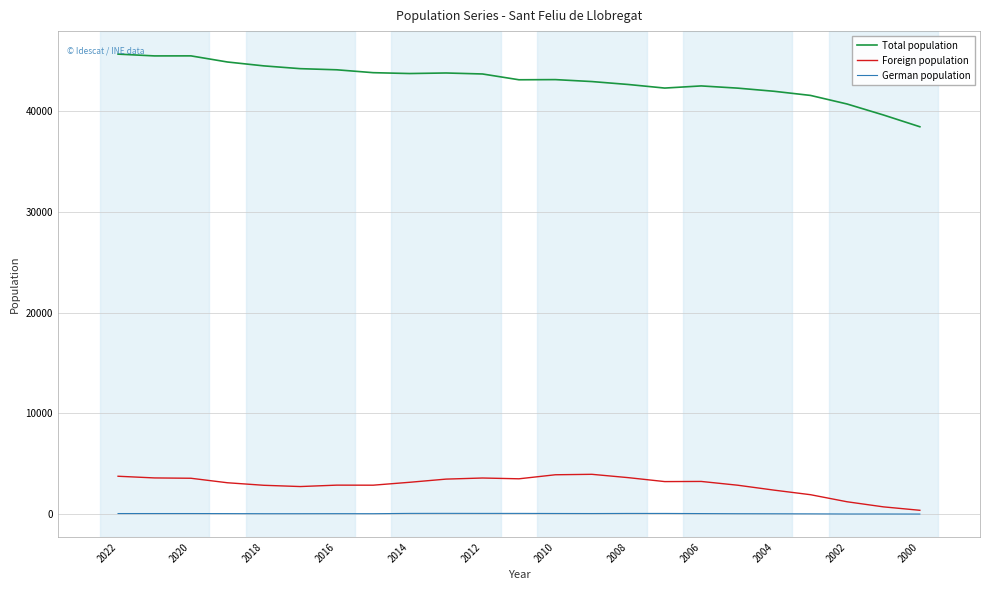

At how many categories does at least one series exceed 12141?

23